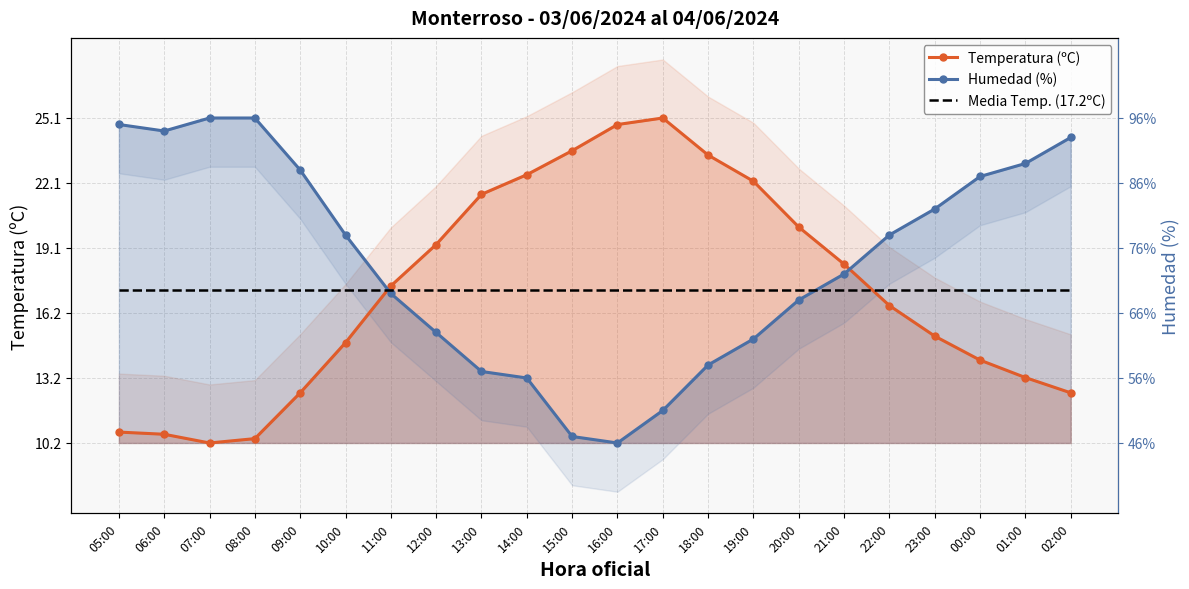

What is the label of the 5th point from the right?

22:00